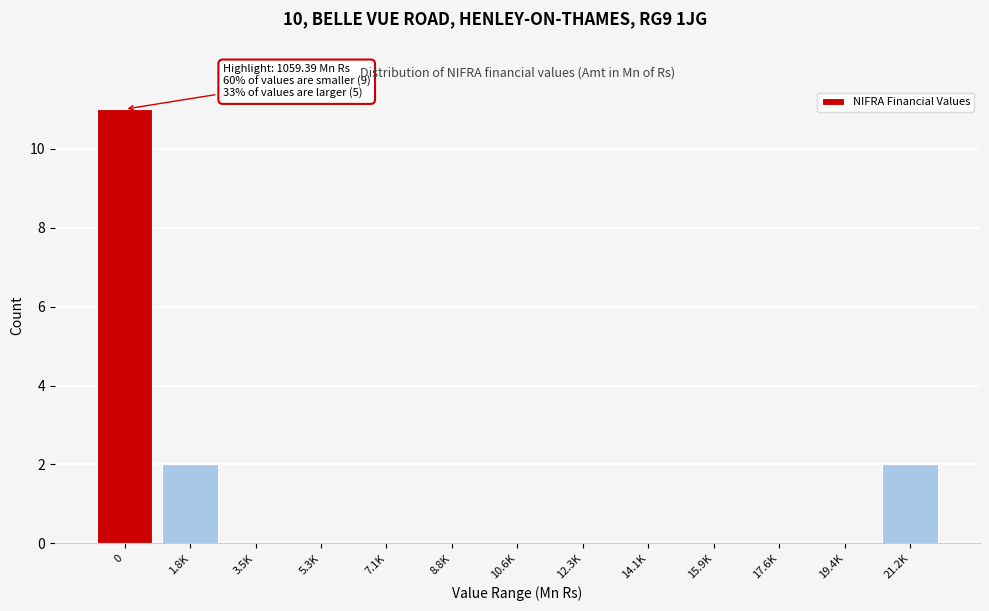

Reading left to right, list all the values displayed in this chart.

0=11	1.8K=2	3.5K=0	5.3K=0	7.1K=0	8.8K=0	10.6K=0	12.3K=0	14.1K=0	15.9K=0	17.6K=0	19.4K=0	21.2K=2